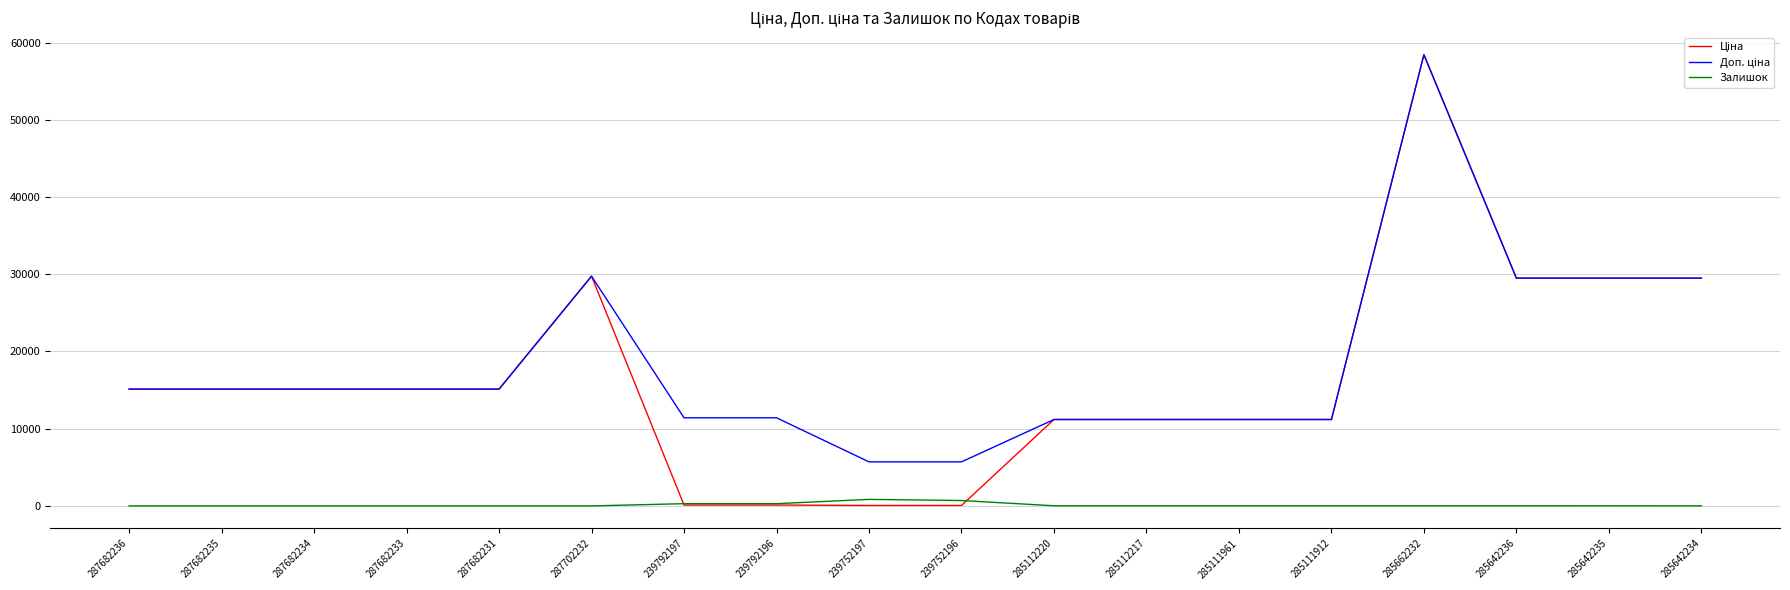

At which category is the sum across all series the highest?

285662232